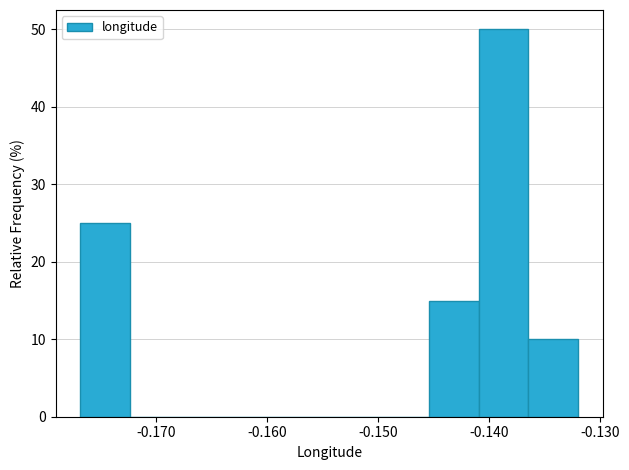

Which range on the x-axis has the tallest bar?

-0.141 to -0.136